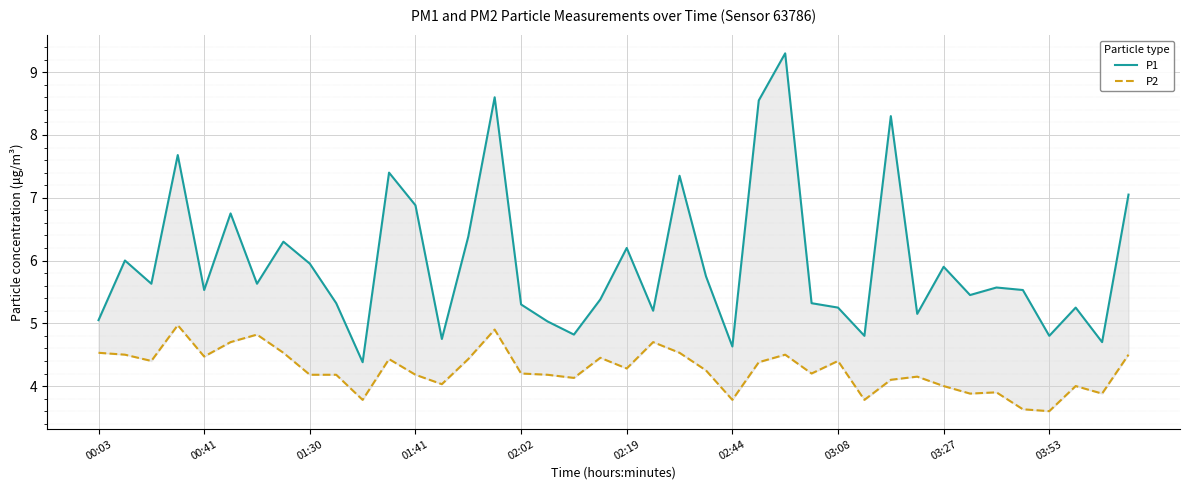

What position from the left is 39?

40